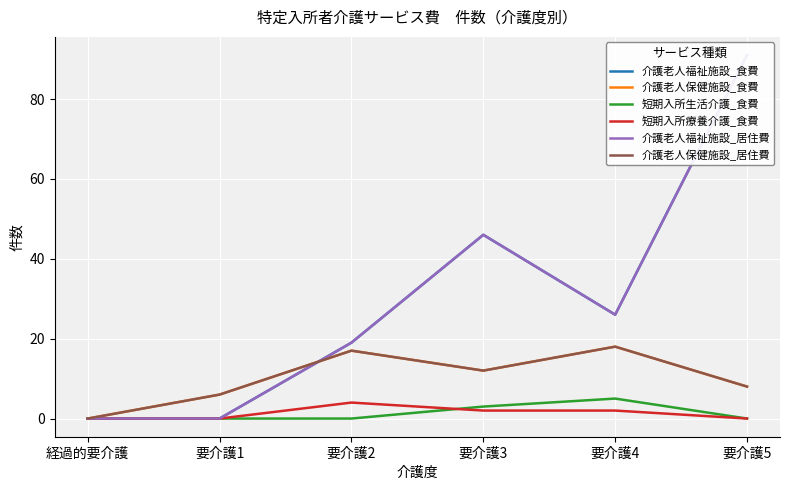

Rank the series at 経過的要介護 from lowest to highest value.

介護老人福祉施設_食費, 介護老人保健施設_食費, 短期入所生活介護_食費, 短期入所療養介護_食費, 介護老人福祉施設_居住費, 介護老人保健施設_居住費